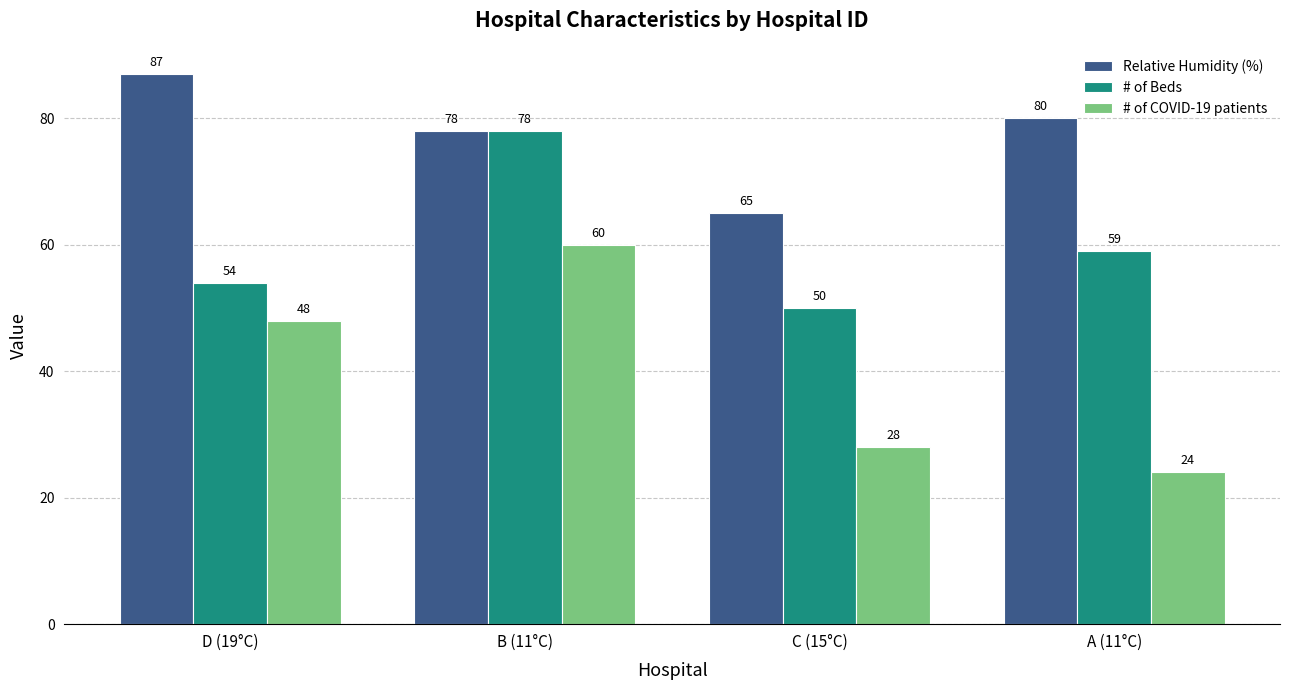

Does the chart contain any negative values?

No